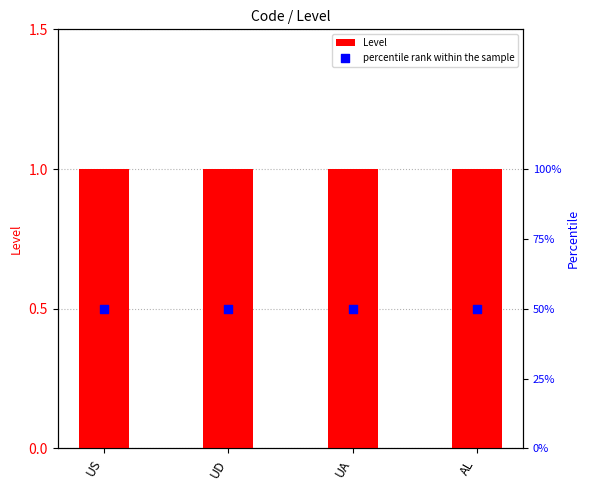

What are all the series names shown in the legend?

Level, percentile rank within the sample